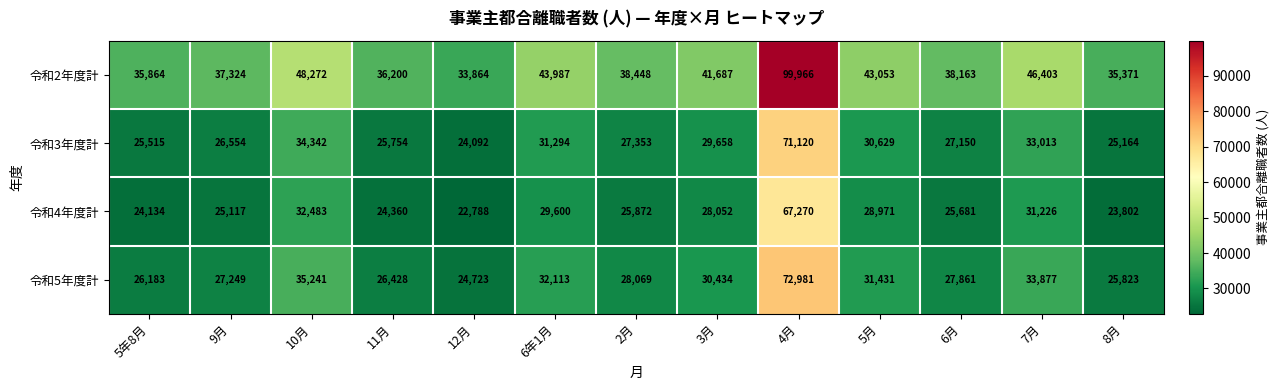

Where is 令和4年度計 nearest to the value 45029?

10月